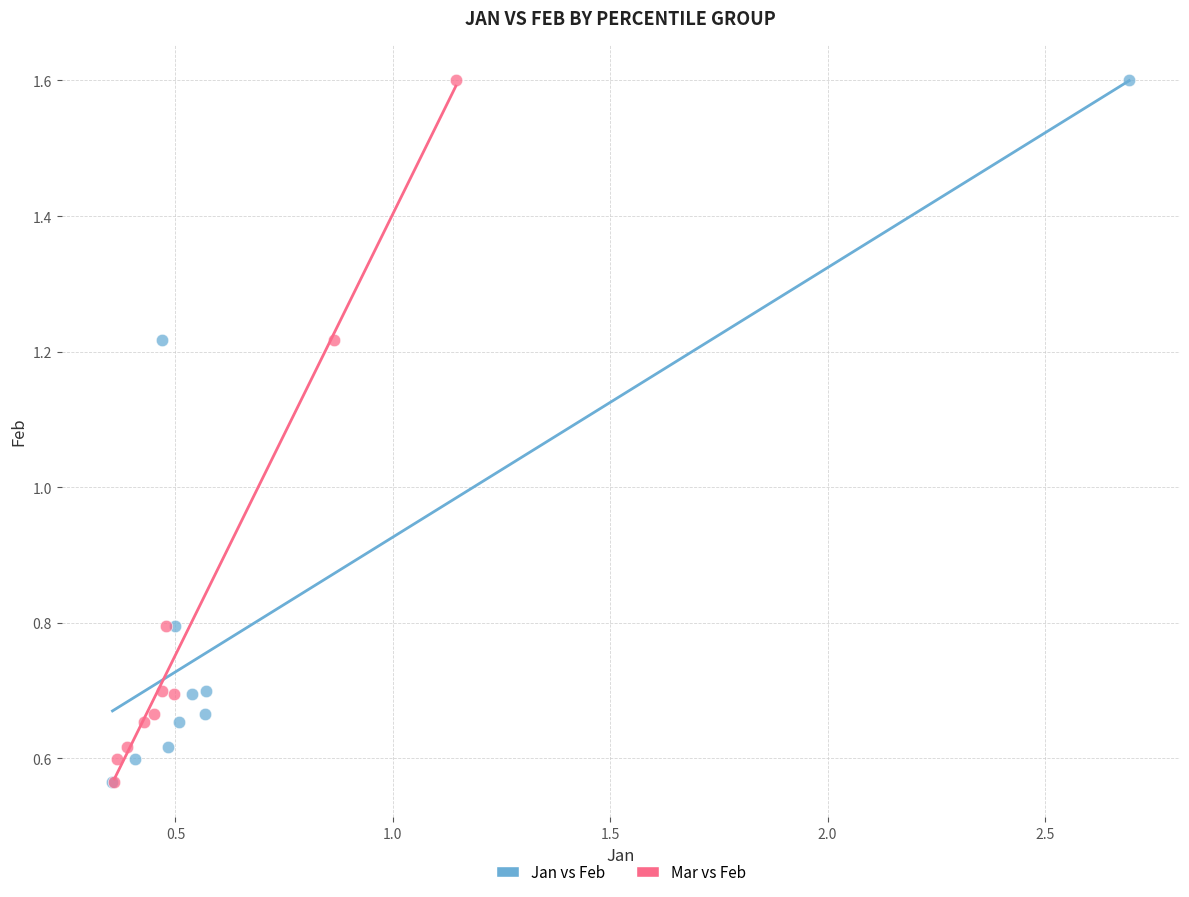

What are all the series names shown in the legend?

Jan vs Feb, Mar vs Feb